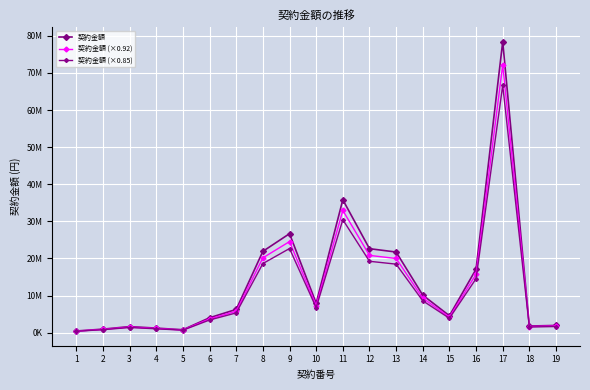

True or false: 契約金額 (×0.92) has a value of 20001080.6 at 13.

True